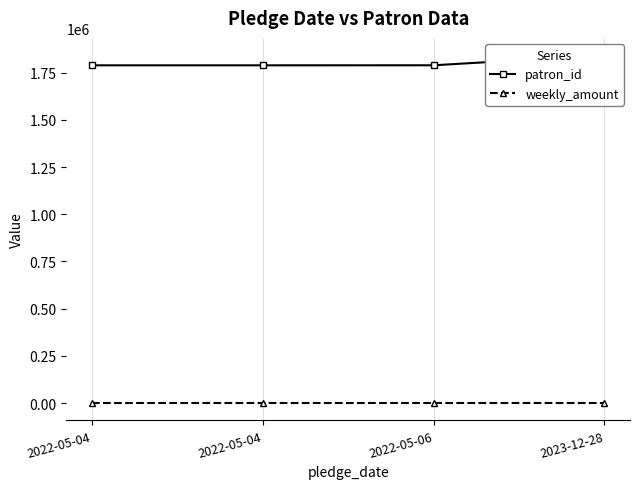

What is the difference between the highest and lowest values at 2022-05-04?

1789407.9